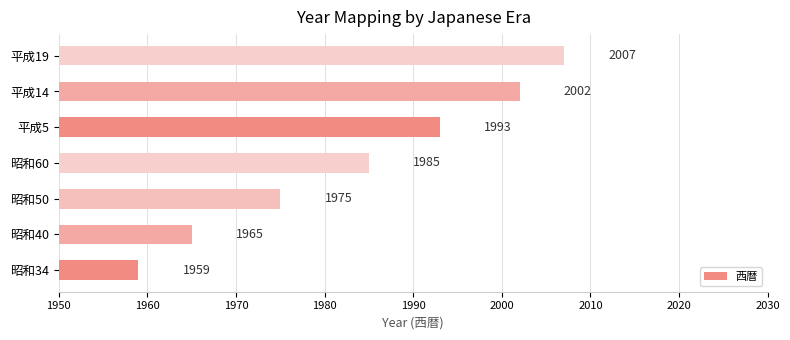

What is the smallest value displayed?

1959